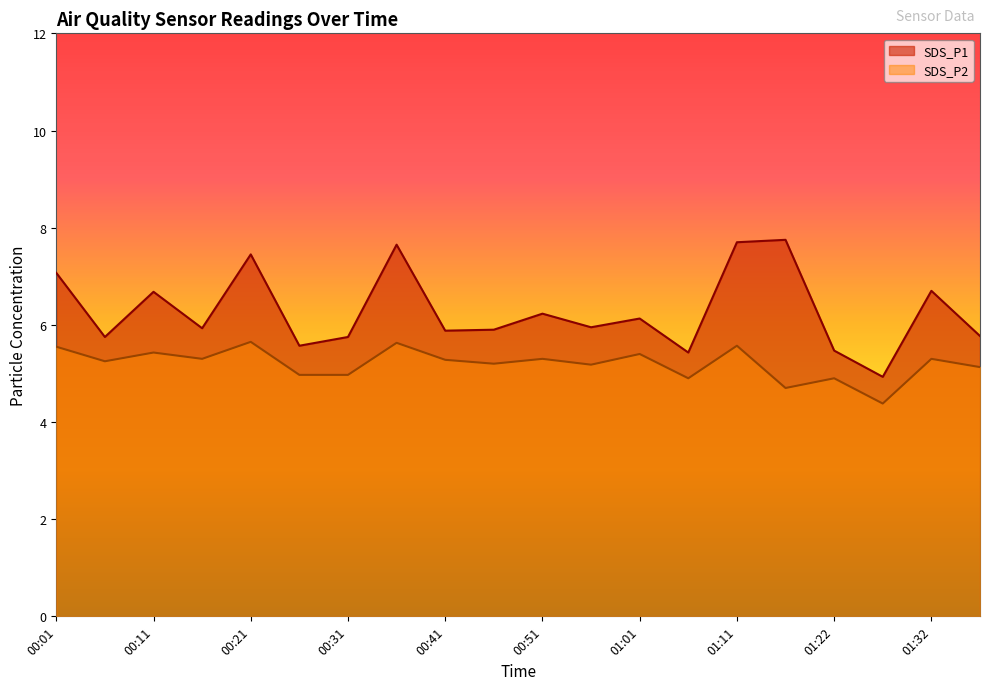

What is the approximate value of SDS_P2 at 00:06?

5.2